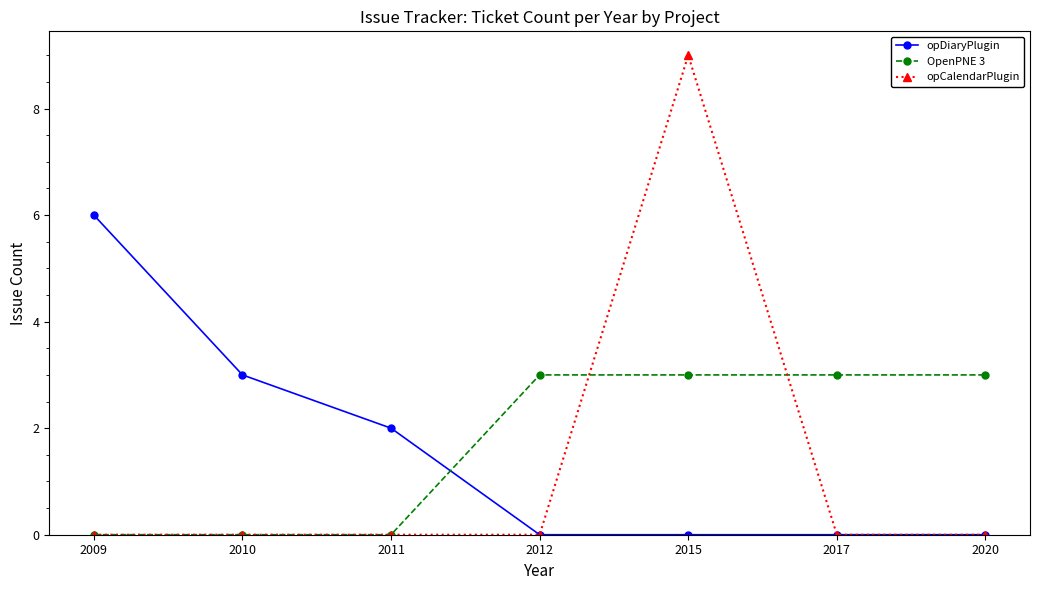

The value of opCalendarPlugin at 2017 is -4. True or false?

False